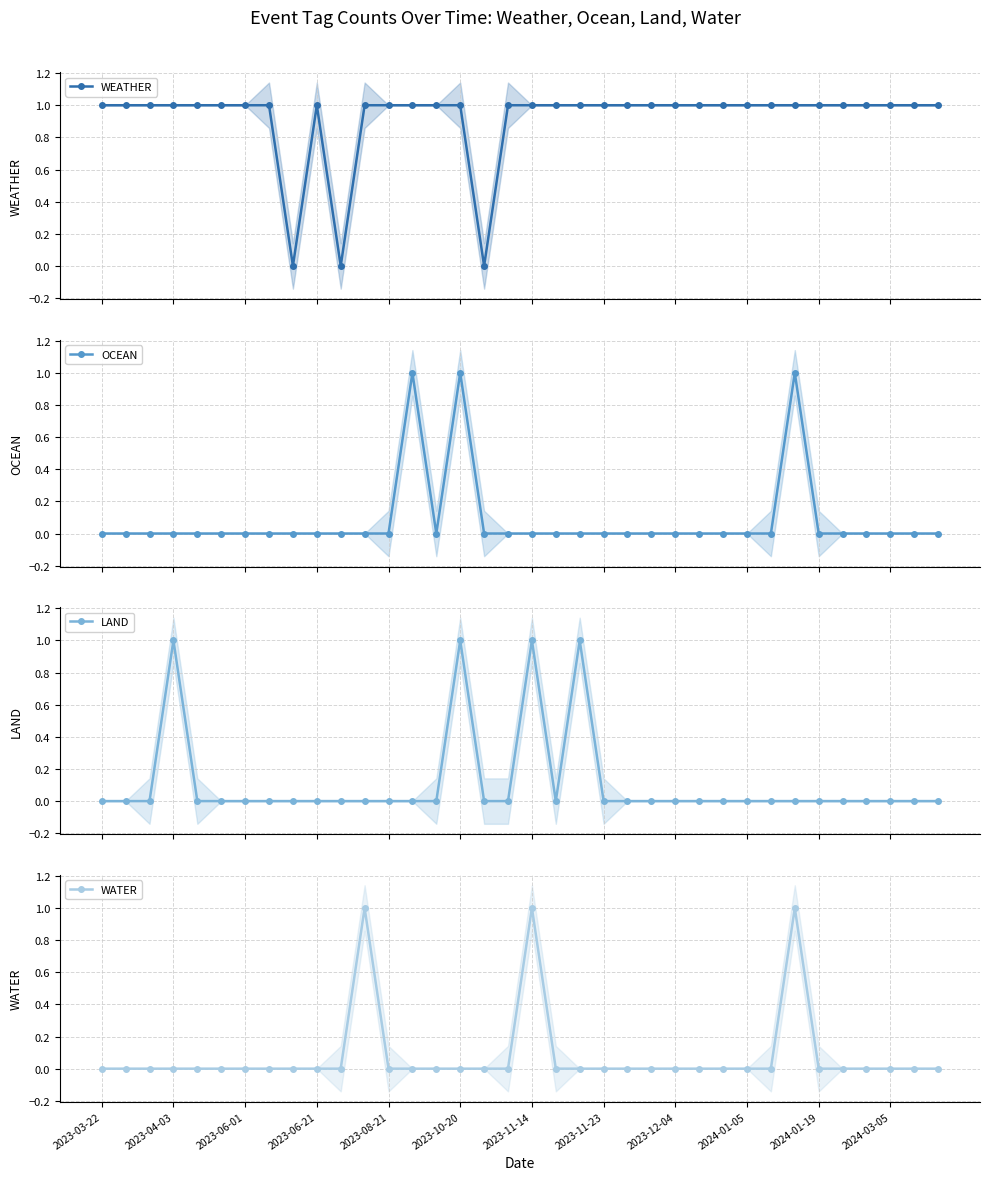

What is the value of the WEATHER point at the 7th from the left?

1